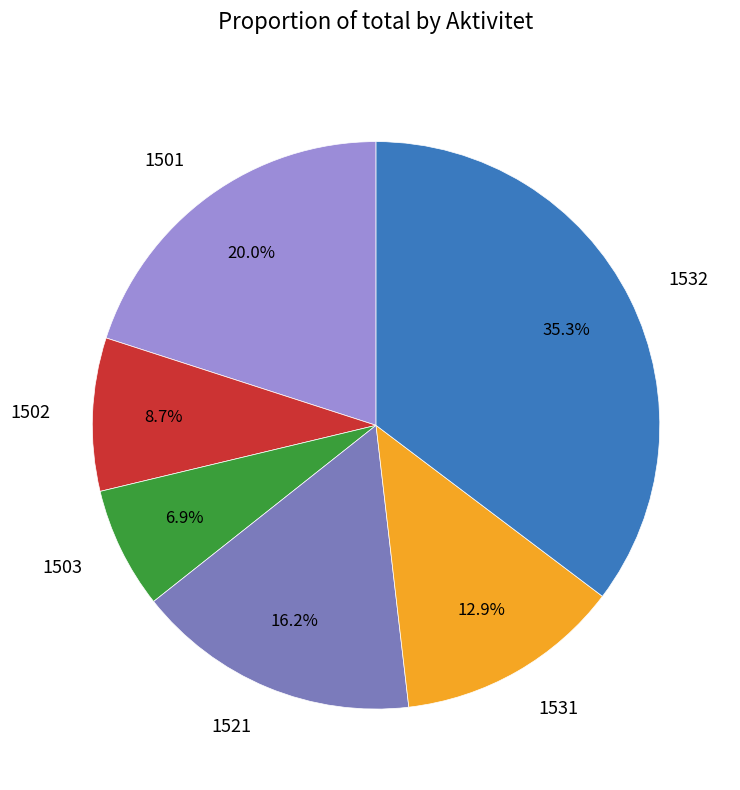

Which category has the smallest portion of the pie?

1503